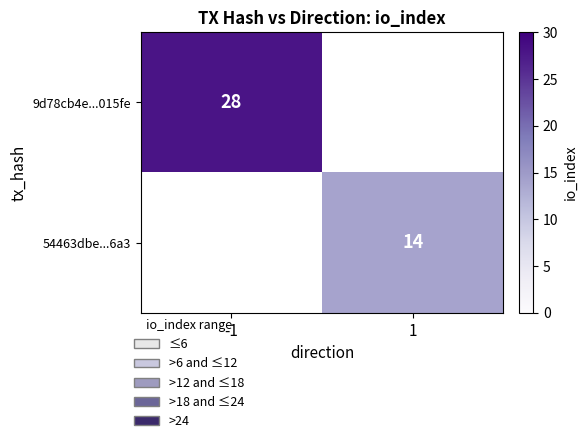

Is it true that 54463dbe...6a3 equals 8 at 1?

False